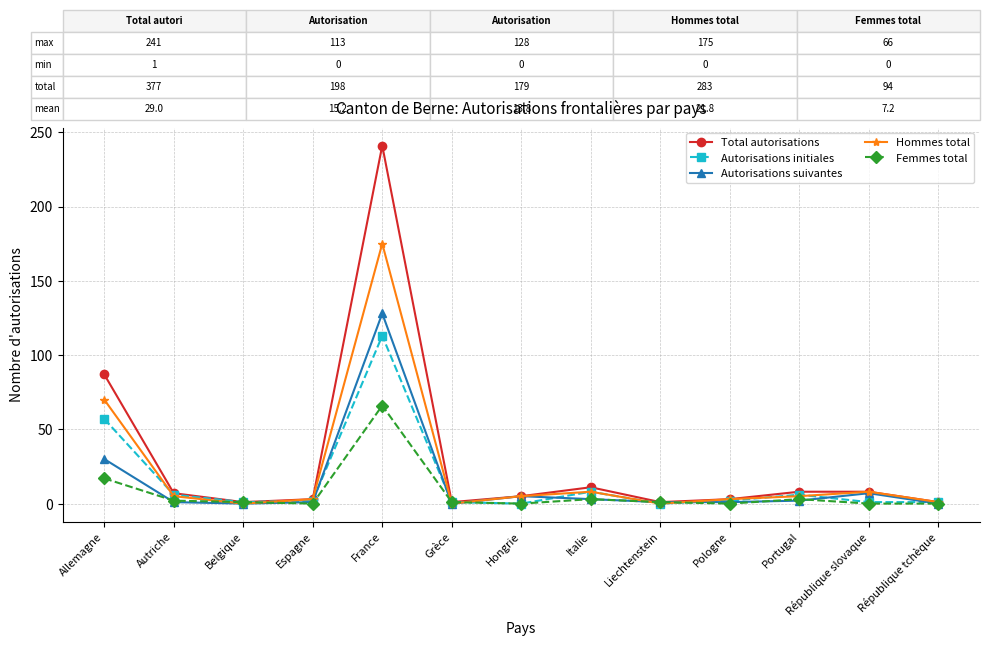

True or false: Femmes total has a value of 27 at France.

False